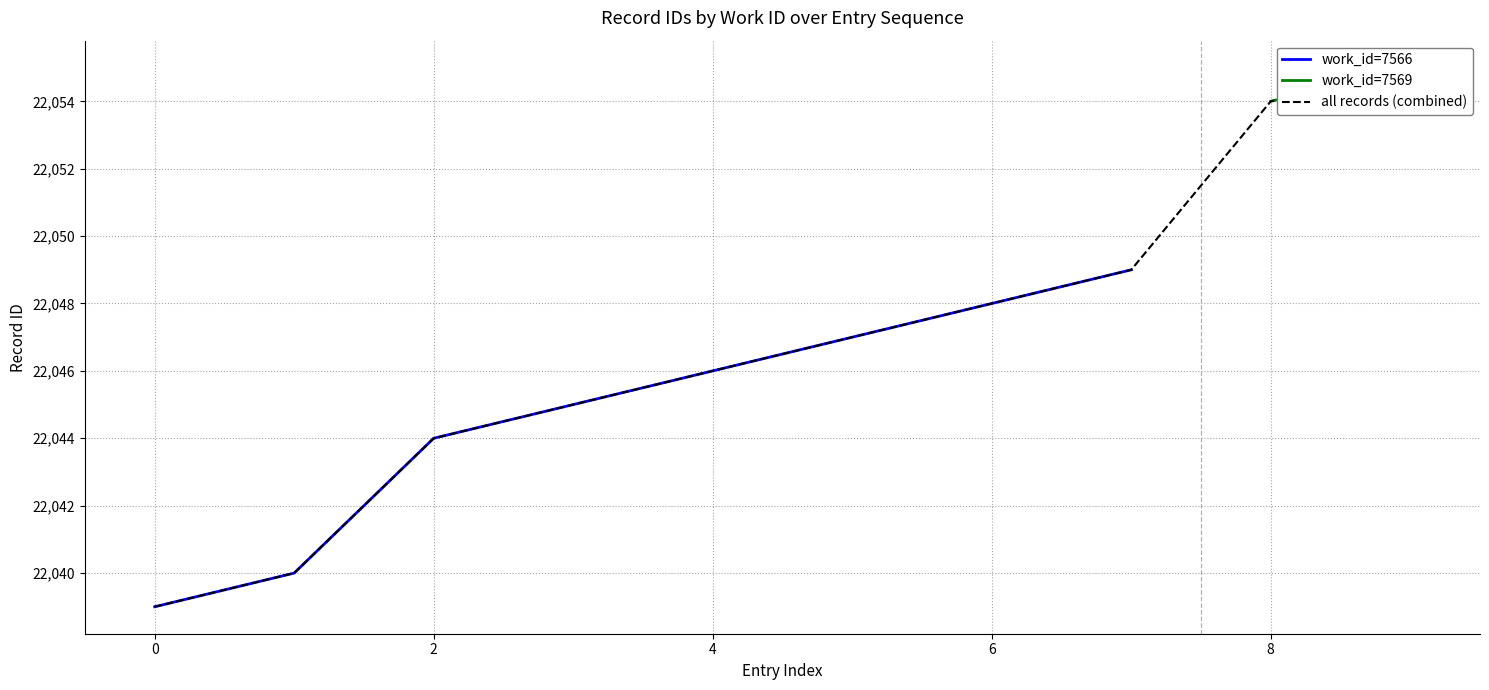

How many values are below 22047?

5